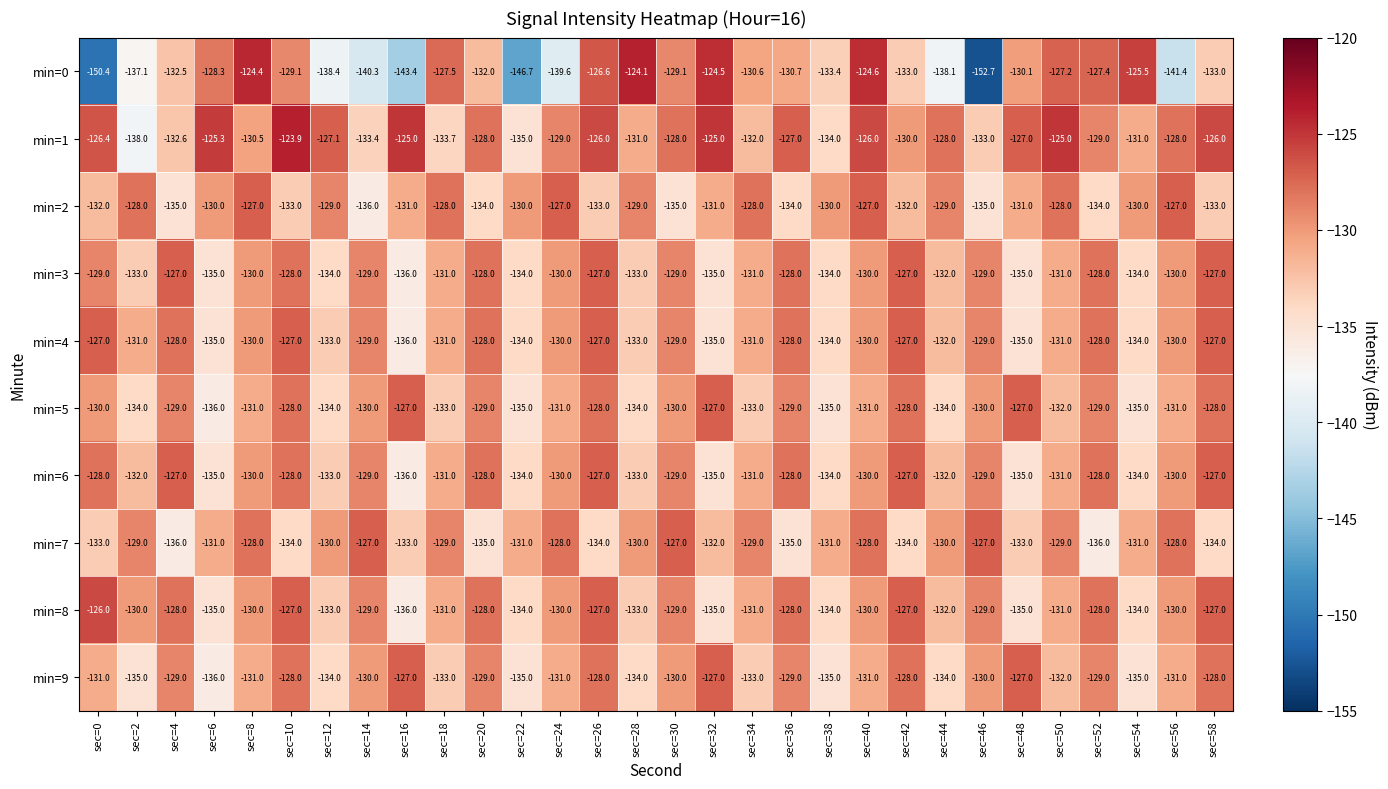

Which category has the lowest value across all series?

sec=46